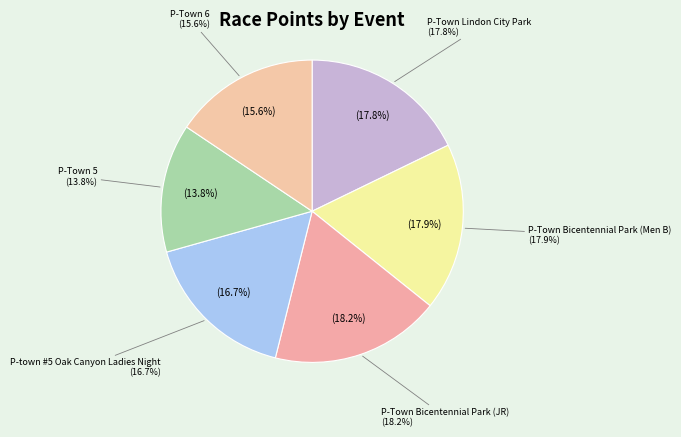

Is the sum of P-Town 5 and P-Town Lindon City Park greater than half?

No